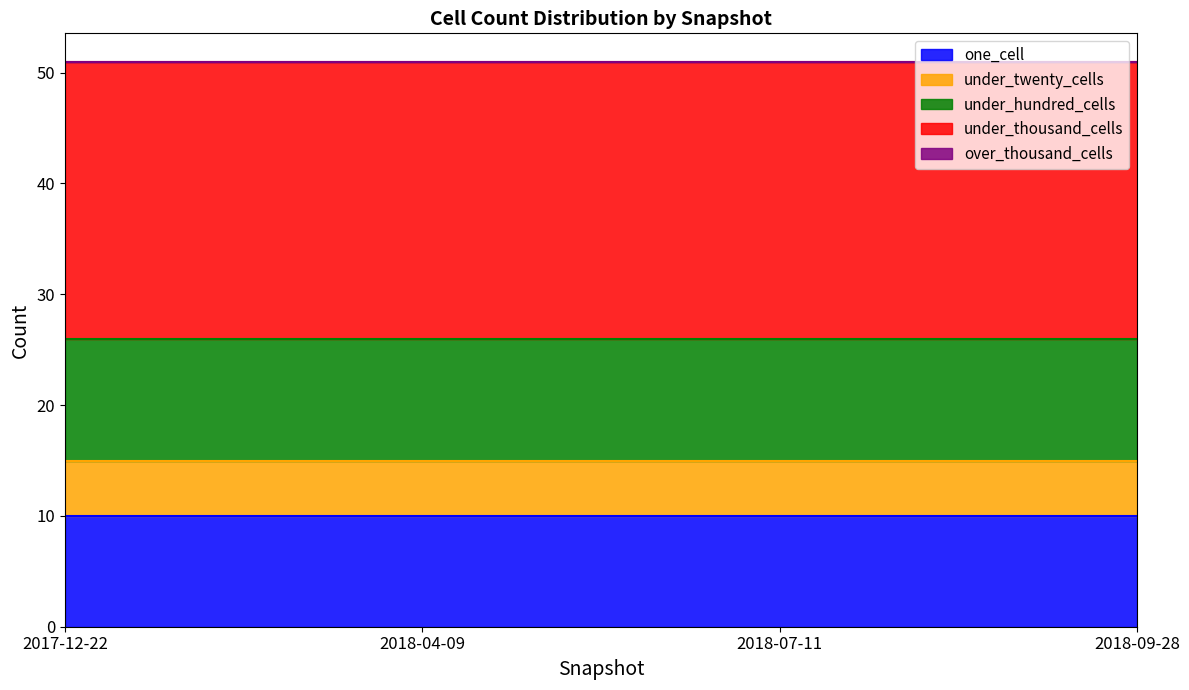

At how many categories does at least one series exceed 20?

4